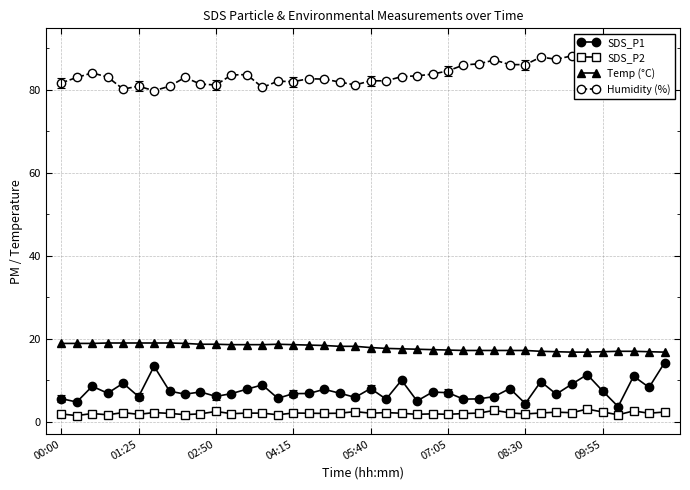

What is the average value of the Temp (°C) series?

17.9